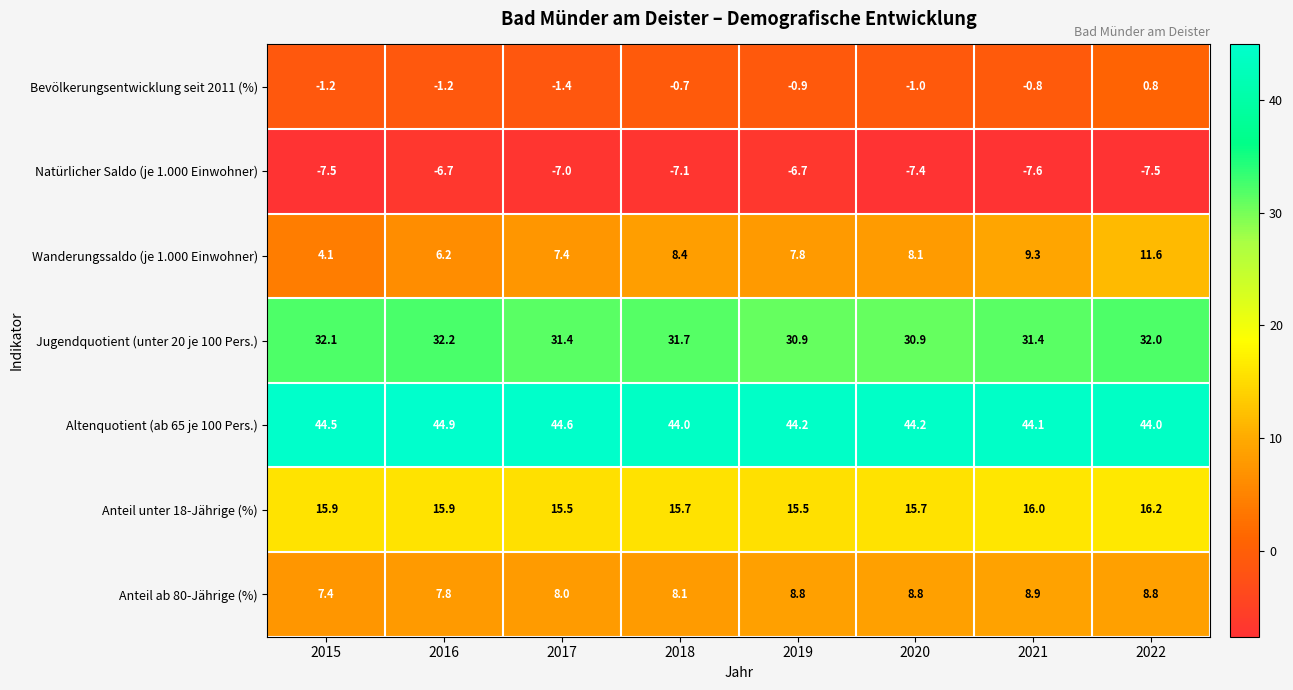

What is the total value across all series at 2015?

95.3